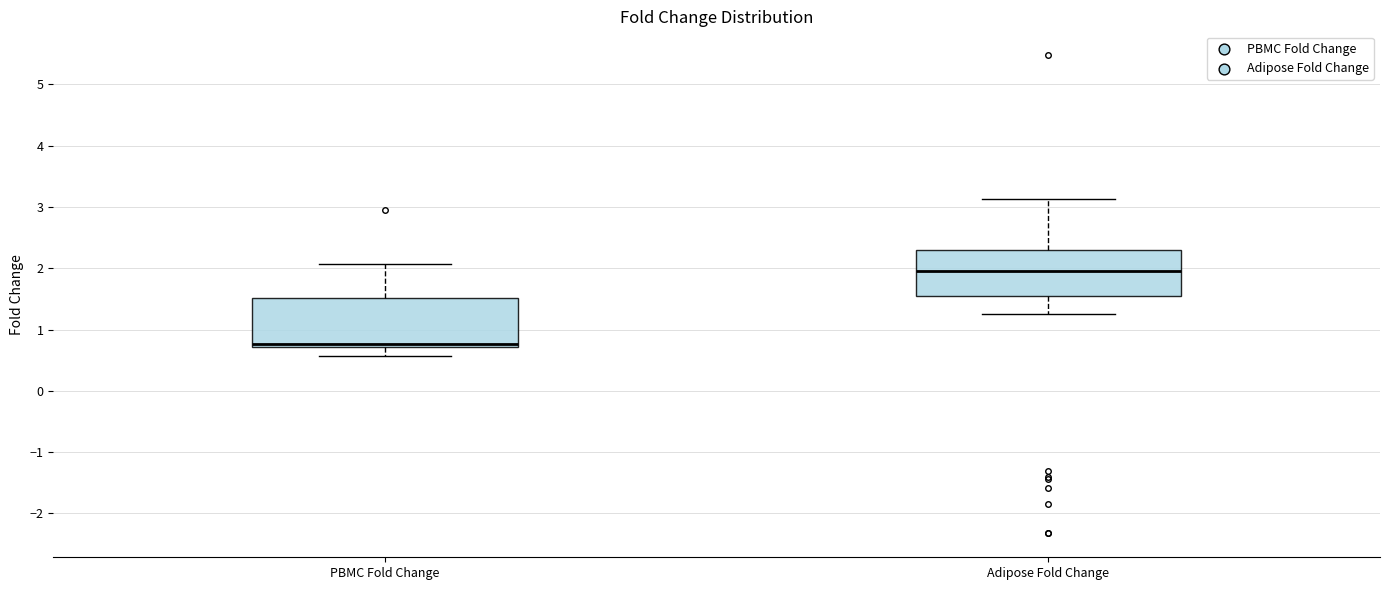

Which box has the highest median line?

Adipose Fold Change